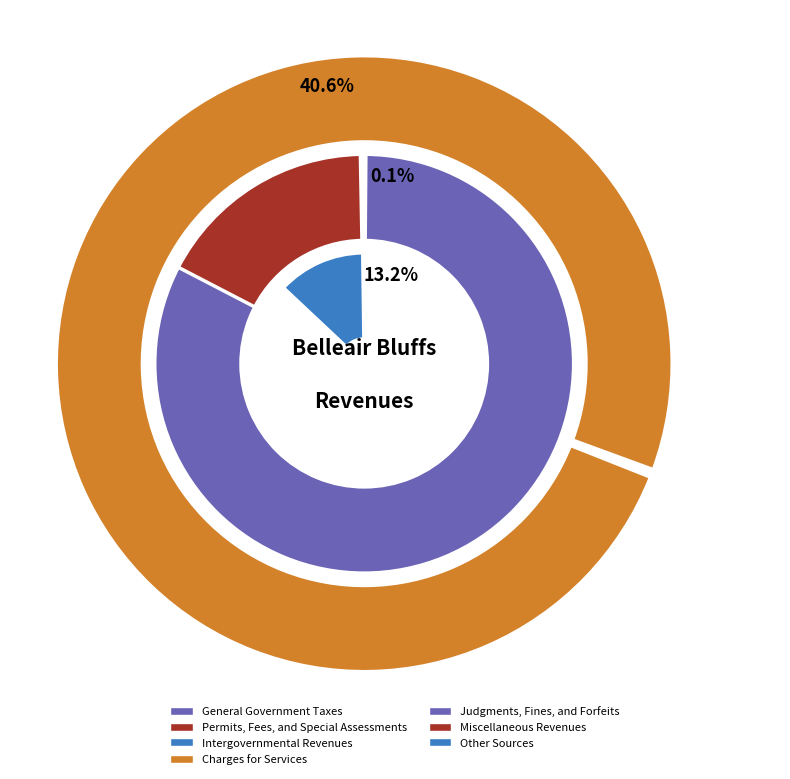

Combined, what portion of the pie is Other Sources and Judgments, Fines, and Forfeits?

13.3%